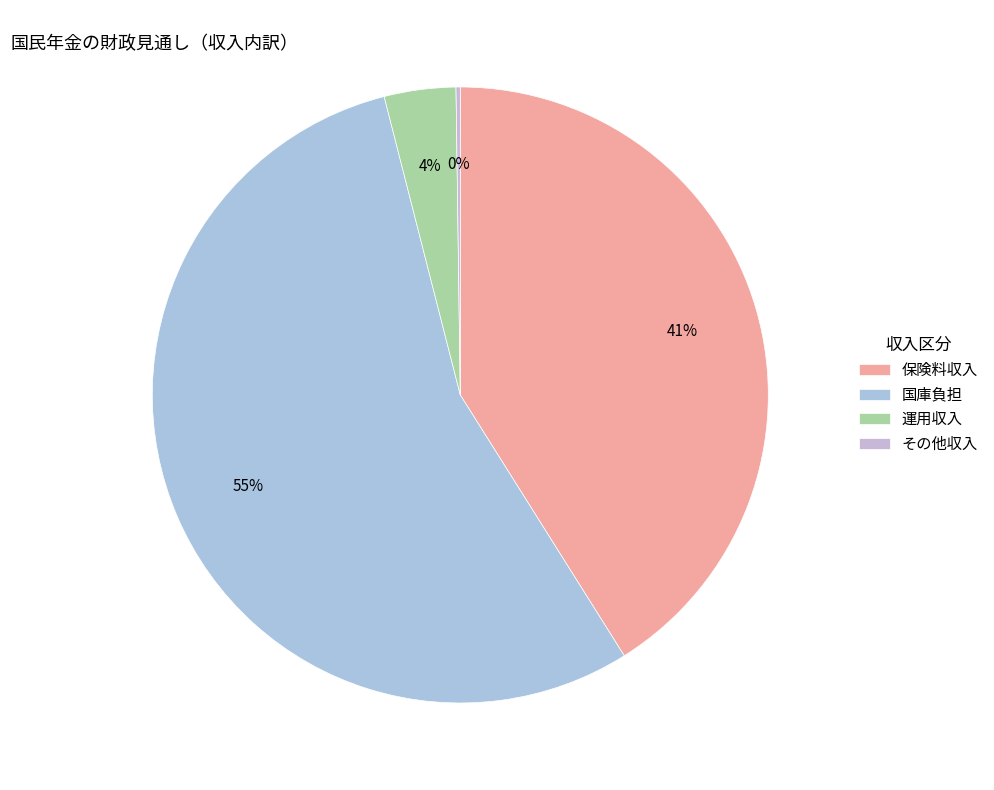

Combined, do その他収入 and 保険料収入 account for over 50%?

No